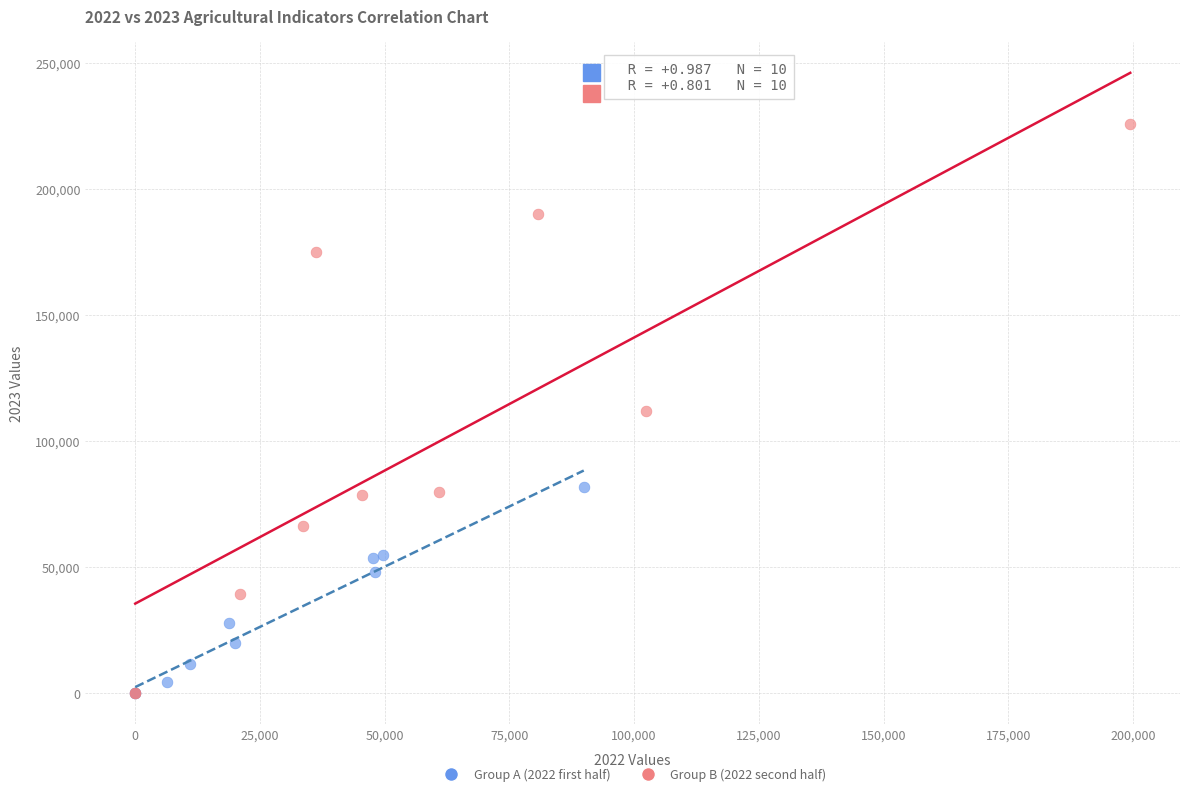

Which series has the widest spread of Y values?

Group B (2022 second half)